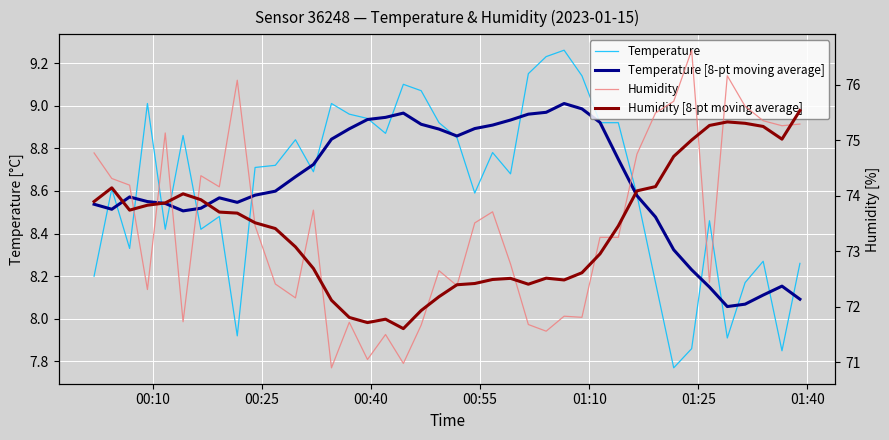

Reading left to right, what are all the values shown in this chart?

Temperature: 8.2	8.6	8.3	9.0	8.4	8.9	8.4	8.5	7.9	8.7	8.7	8.8	8.7	9.0	9.0	8.9	8.9	9.1	9.1	8.9	8.8	8.6	8.8	8.7	9.2	9.2	9.3	9.1	8.9	8.9	8.6	8.2	7.8	7.9	8.5	7.9	8.2	8.3	7.8	8.3
Temperature [8-pt moving average]: 8.5	8.5	8.6	8.5	8.5	8.5	8.5	8.6	8.5	8.6	8.6	8.7	8.7	8.8	8.9	8.9	8.9	9.0	8.9	8.9	8.9	8.9	8.9	8.9	9.0	9.0	9.0	9.0	8.9	8.7	8.6	8.5	8.3	8.2	8.1	8.1	8.1	8.1	8.2	8.1
Humidity: 74.8	74.3	74.2	72.3	75.1	71.7	74.4	74.2	76.1	73.5	72.4	72.2	73.7	70.9	71.7	71.0	71.5	71.0	71.7	72.7	72.4	73.5	73.7	72.8	71.7	71.6	71.8	71.8	73.2	73.2	74.8	75.5	75.7	76.6	72.4	76.2	75.6	75.3	75.3	75.3
Humidity [8-pt moving average]: 73.9	74.1	73.7	73.8	73.9	74.0	73.9	73.7	73.7	73.5	73.4	73.1	72.7	72.1	71.8	71.7	71.8	71.6	71.9	72.2	72.4	72.4	72.5	72.5	72.4	72.5	72.5	72.6	73.0	73.5	74.1	74.2	74.7	75.0	75.3	75.3	75.3	75.2	75.0	75.5